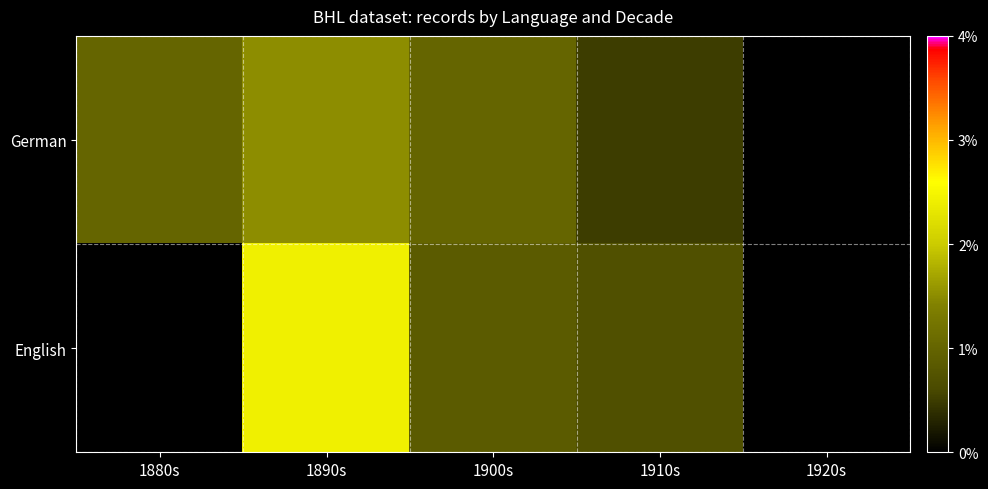

Which series changed the most between 1890s and 1920s?

English